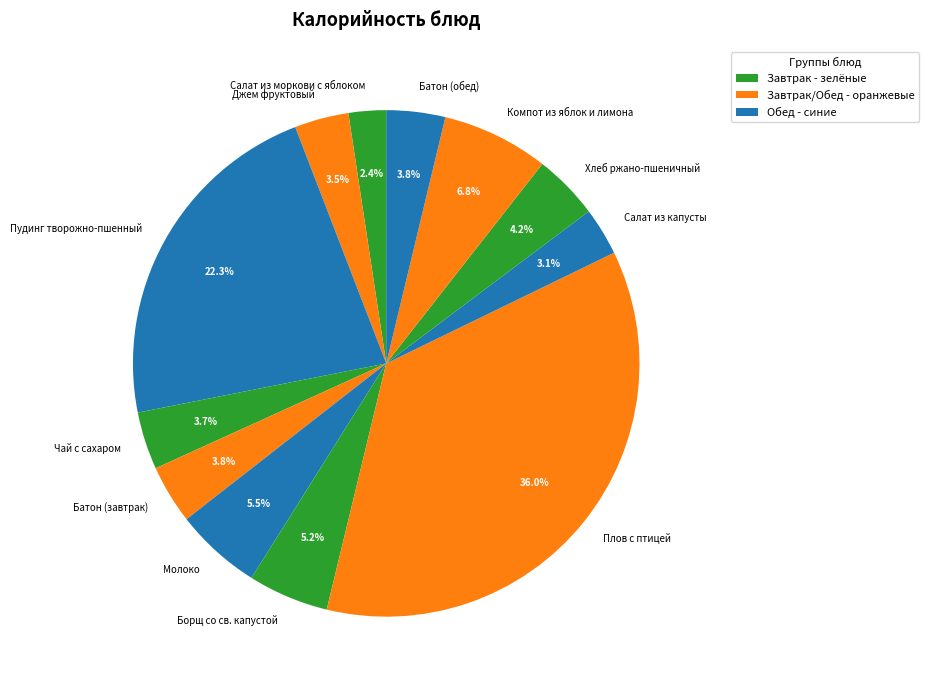

Between Джем фруктовый and Плов с птицей, which is larger?

Плов с птицей